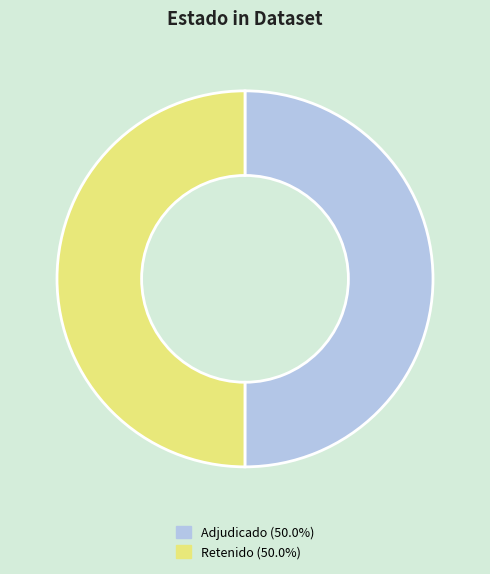

Count the number of slices in the pie.

2